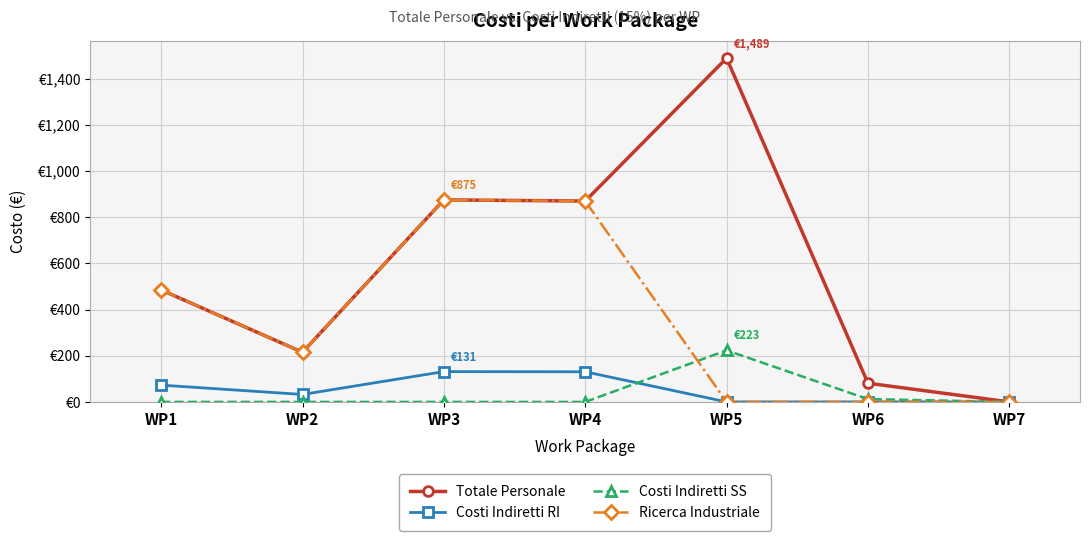

True or false: Ricerca Industriale and Costi Indiretti RI cross at least once.

False